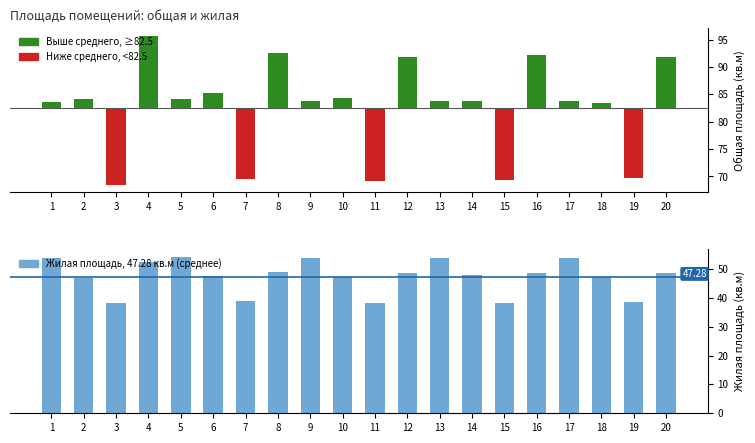

What is the sum of all values?

945.5